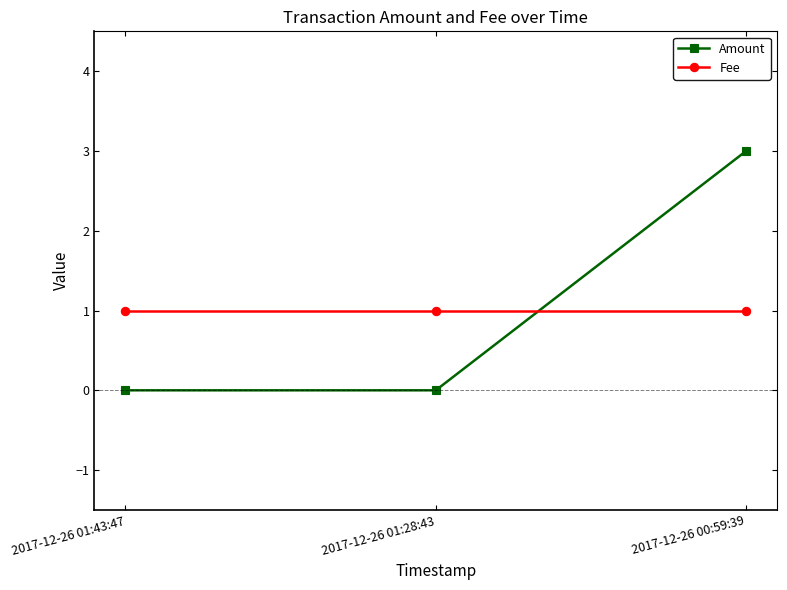

Which series has the largest range (max minus min)?

Amount